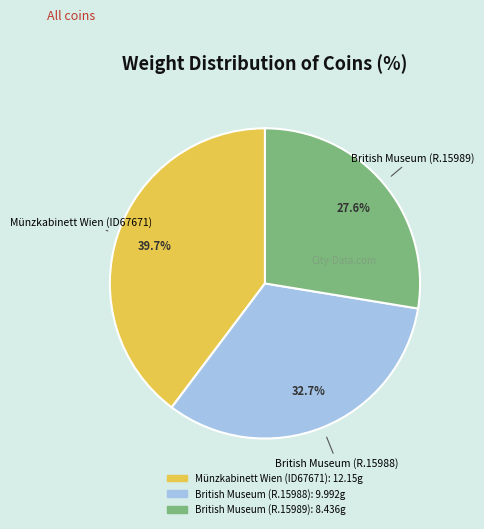

What percentage is the Münzkabinett Wien (ID67671) slice, to the nearest percent?

40%